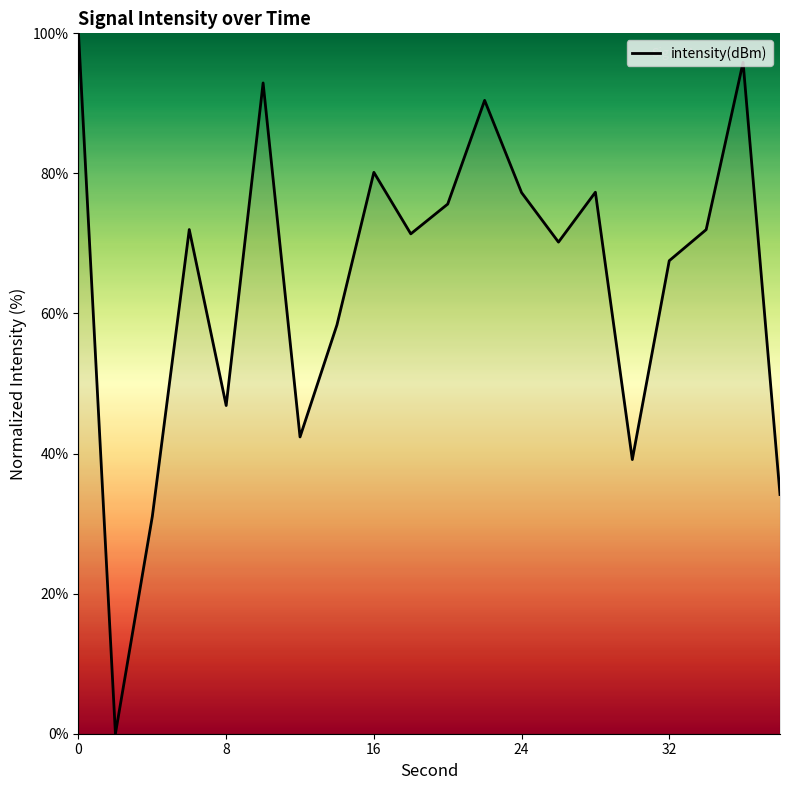

How many lines are shown in the chart?

1